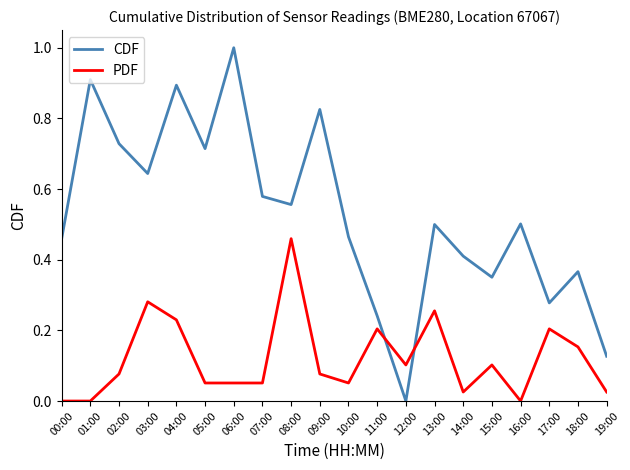

Between 06:00 and 09:00, which series saw the biggest shift?

CDF